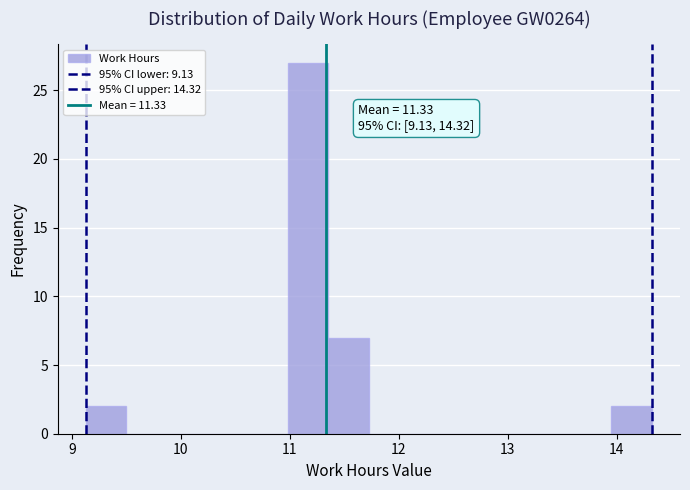

Around what value on the x-axis is the tallest bar? Give the approximate position of its centre, as read against the axis.

11.2